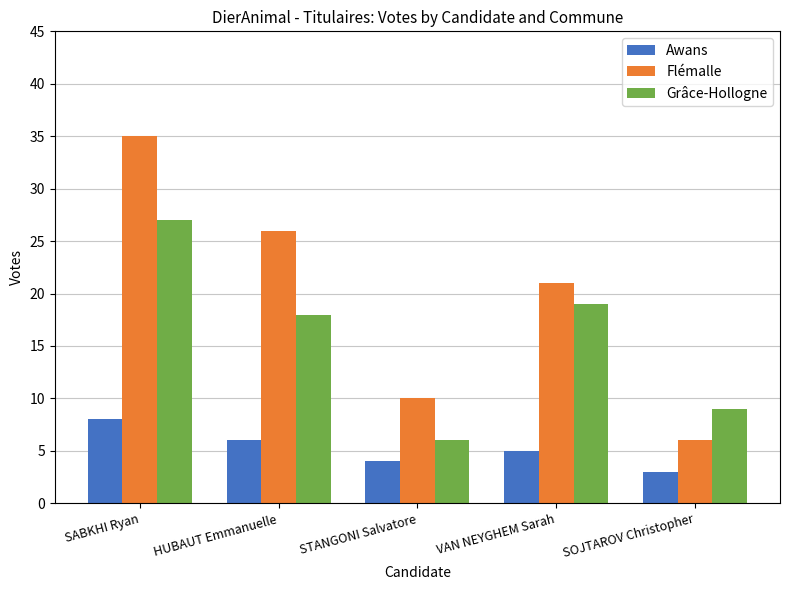

Which category has the lowest value across all series?

SOJTAROV Christopher